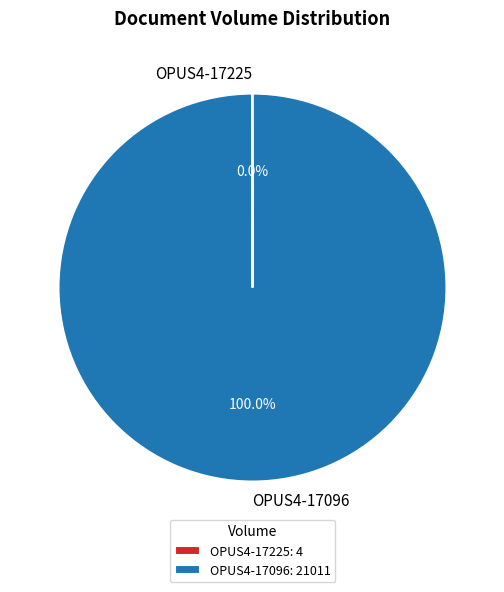

Which slice is the largest?

OPUS4-17096